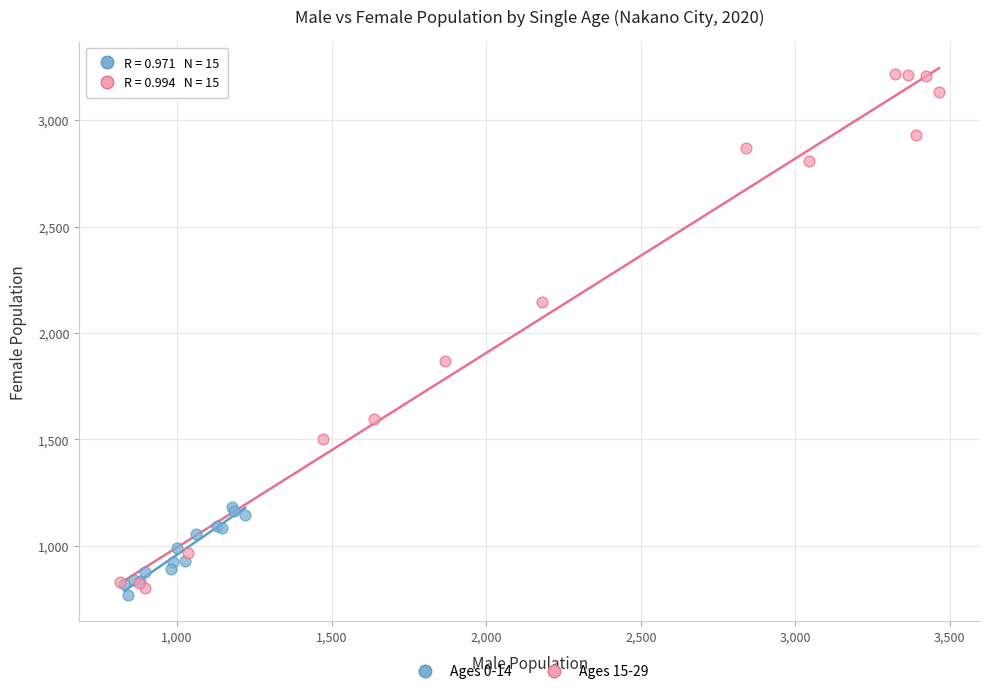

Which series reaches the maximum Y coordinate?

Ages 15-29